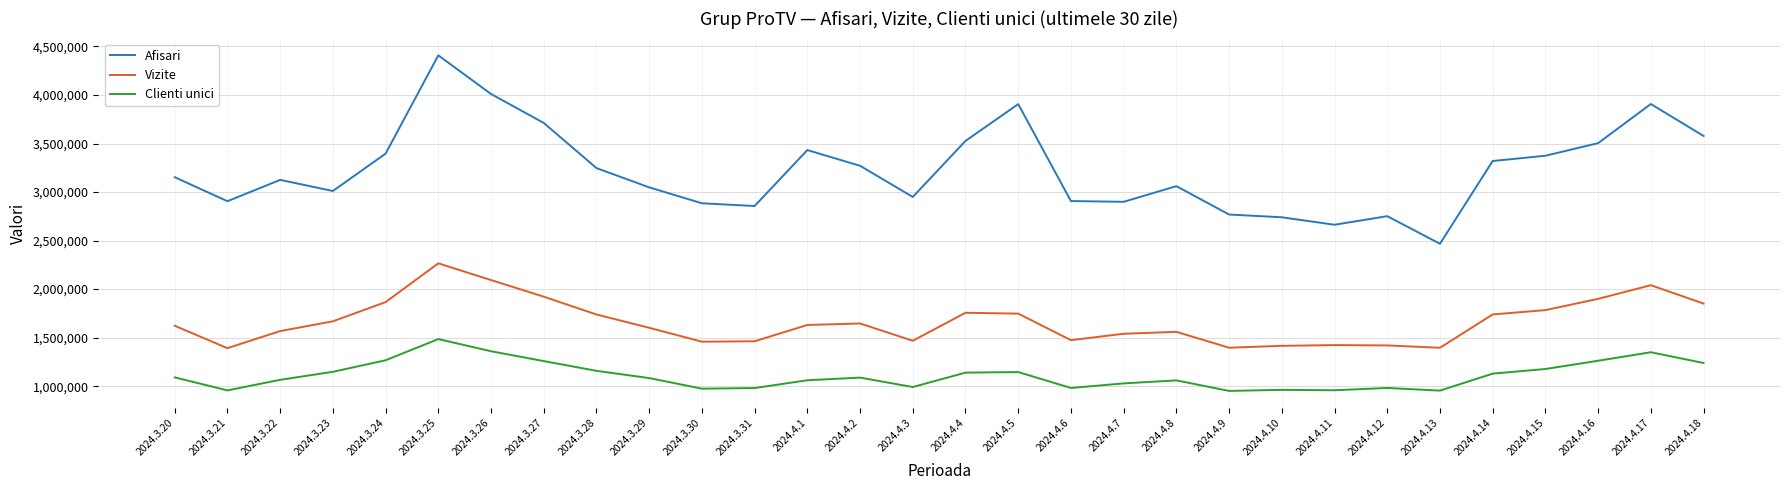

True or false: Vizite and Clienti unici intersect in this chart.

False